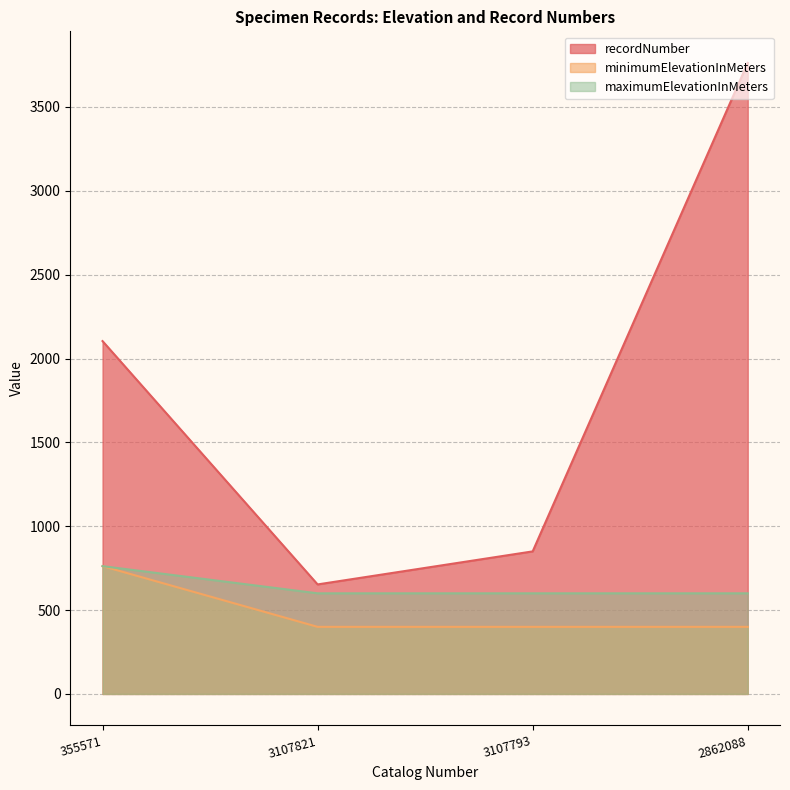

What is the label of the 3rd point from the left?

3107793